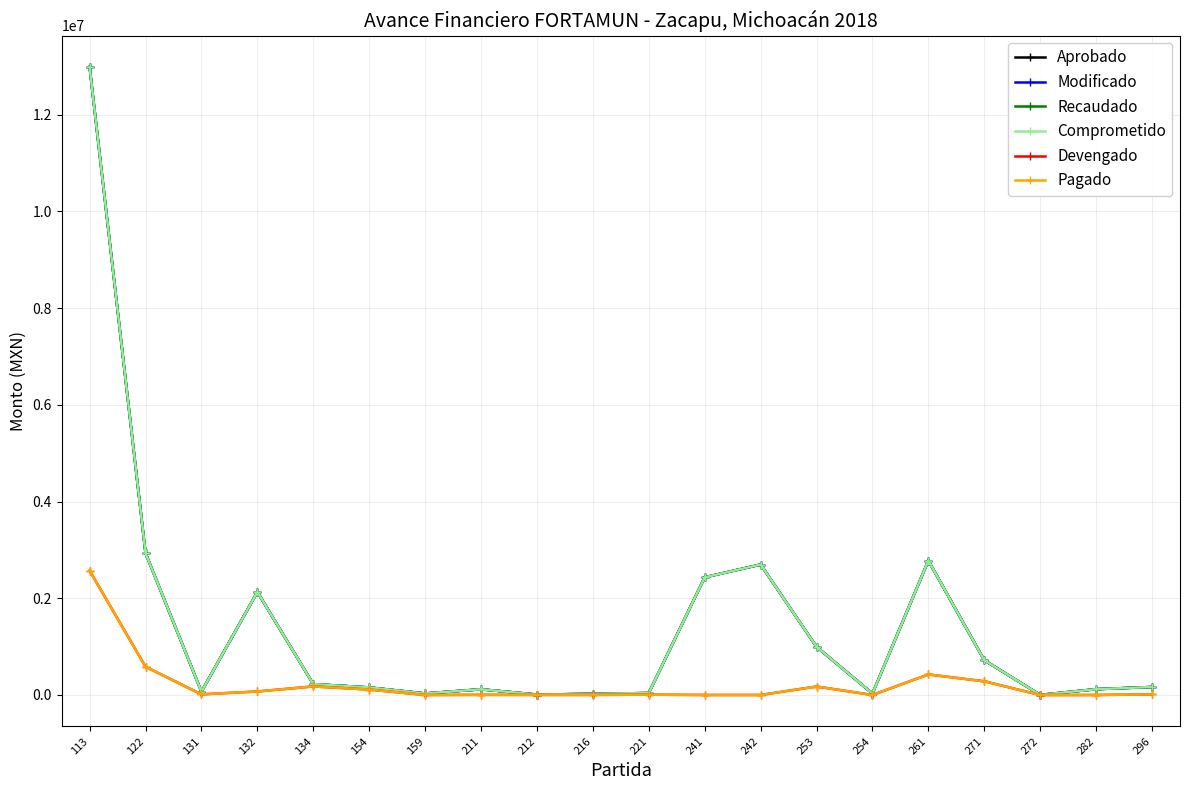

Is this an area chart (filled region under the line)?

No